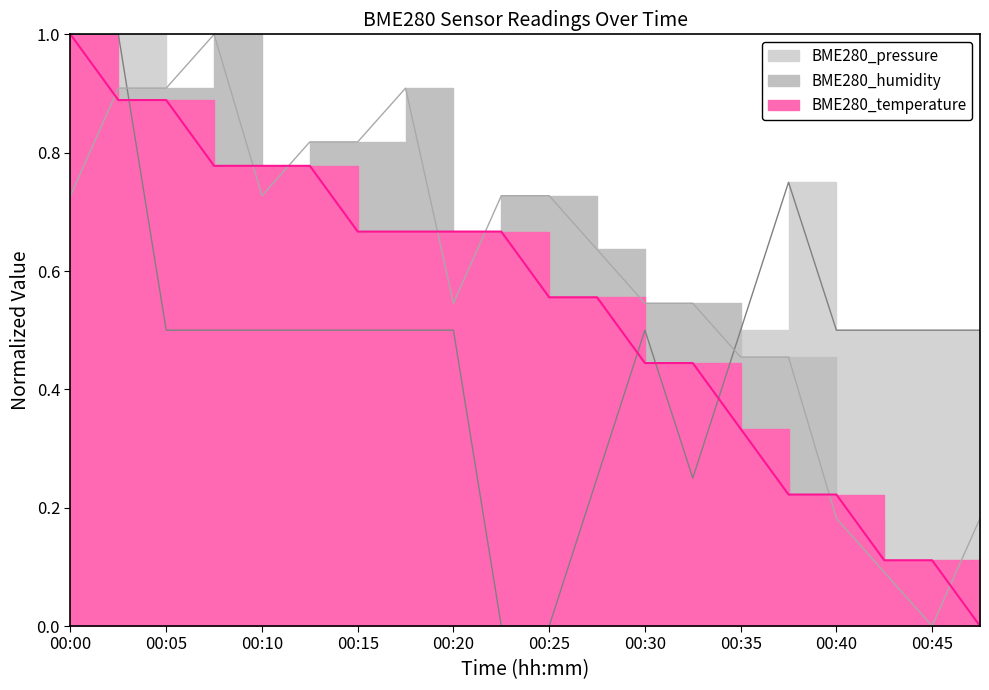

What is the value of the BME280_humidity point at the 12th from the left?

0.6